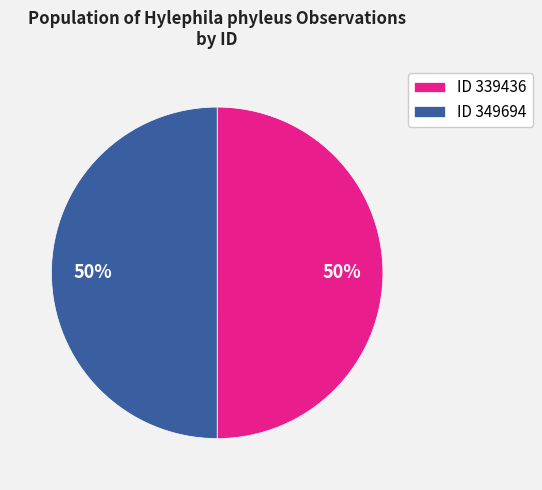

True or false: ID 349694 accounts for 38% of the total.

False